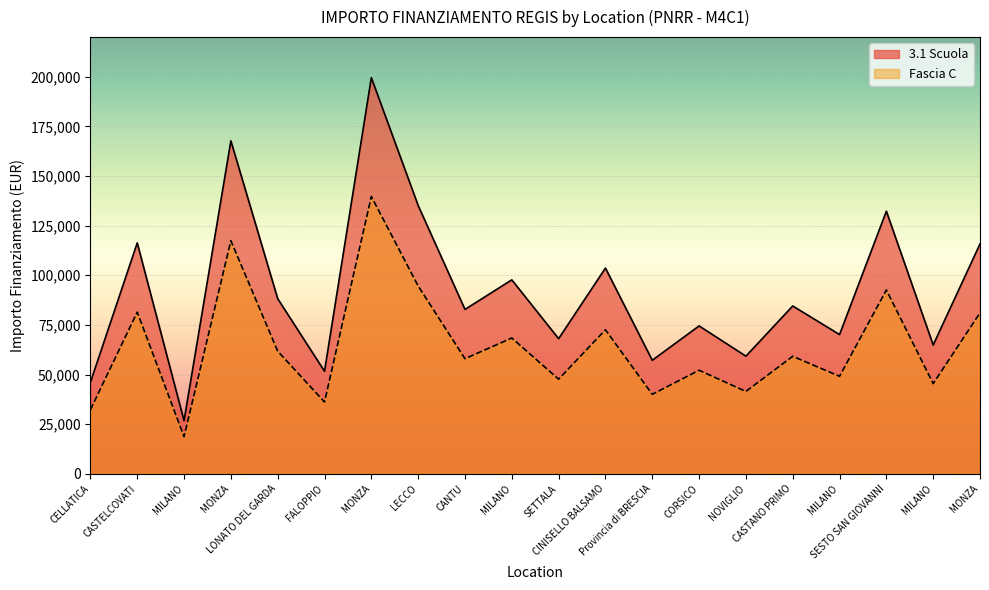

Does the chart display data point markers on the line(s)?

No